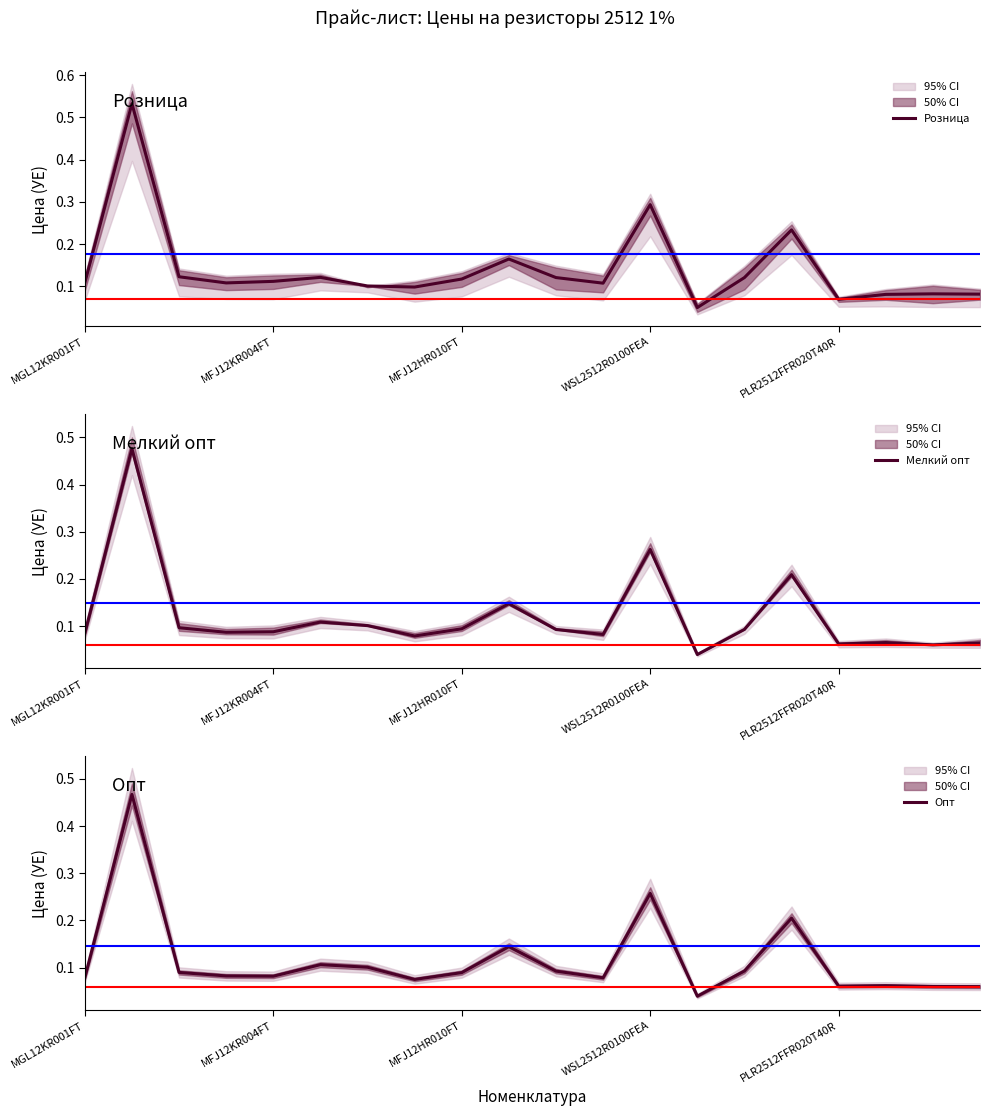

How many series are shown in this chart?

3